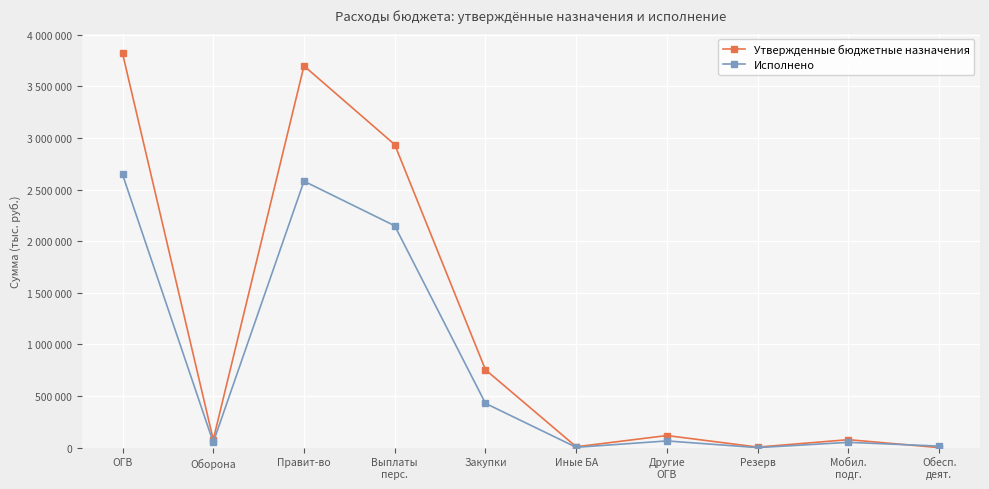

What are all the series names shown in the legend?

Утвержденные бюджетные назначения, Исполнено